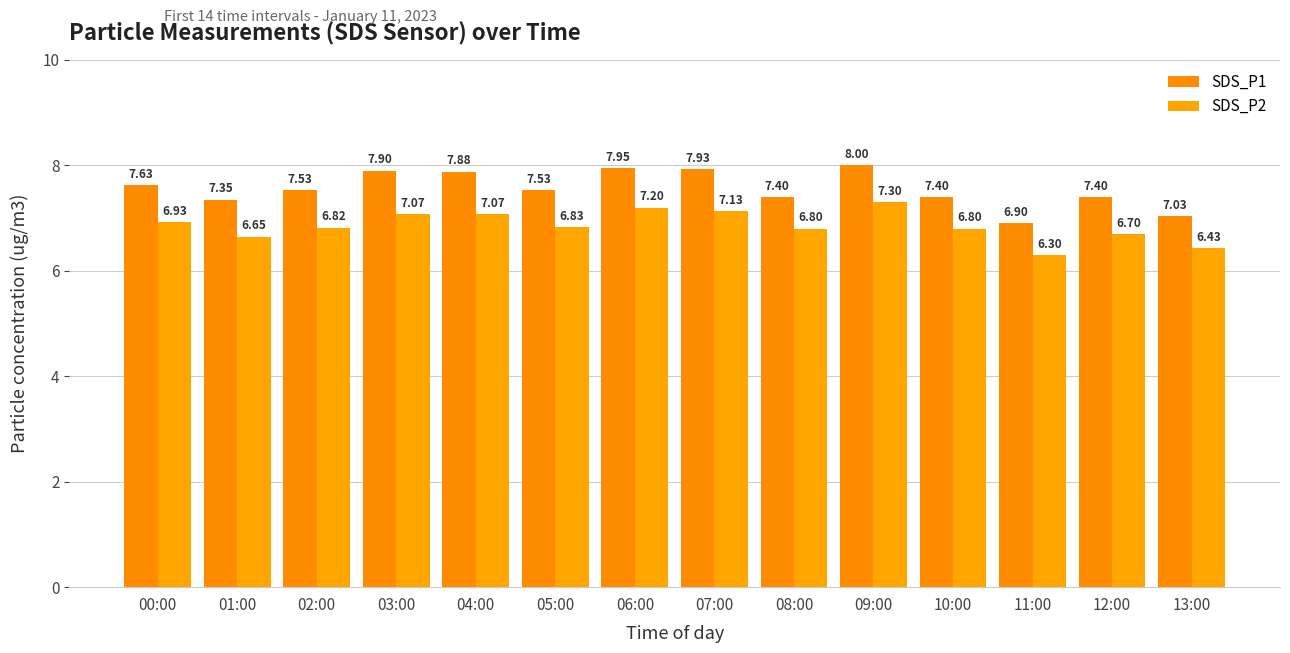

How many bars are there in total?

28